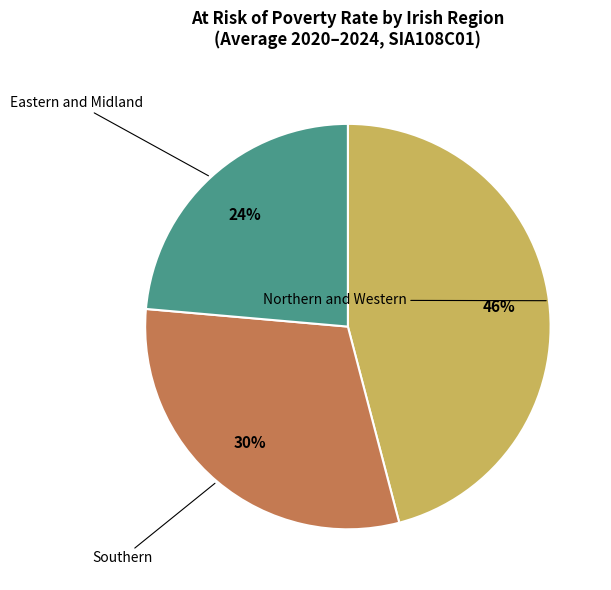

Which category has the smallest portion of the pie?

Eastern and Midland